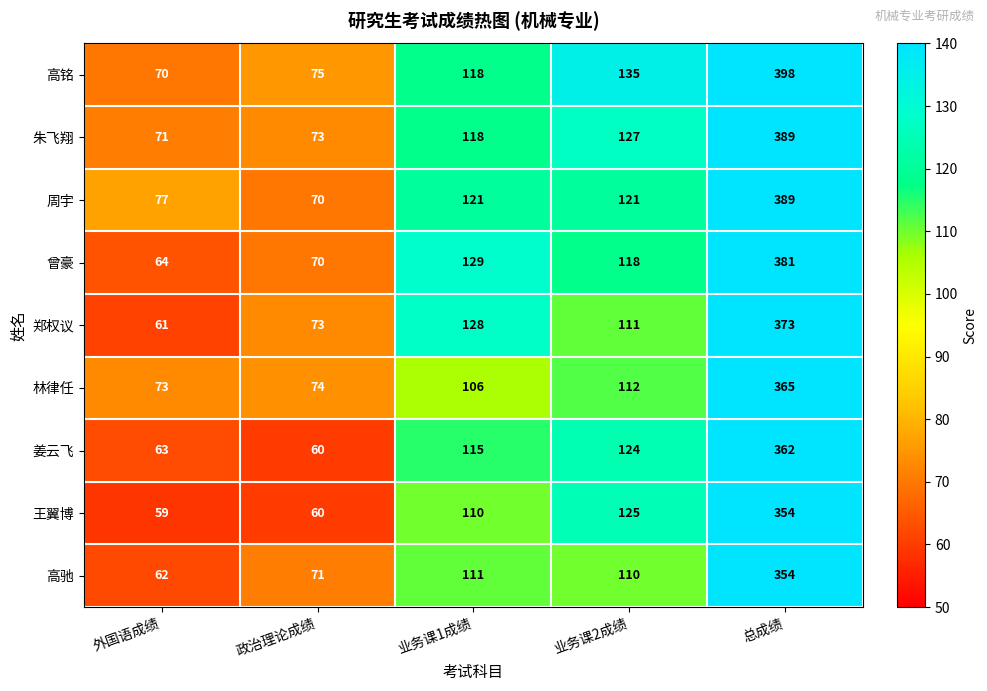

List the labels in order of 王翼博 value, smallest first.

外国语成绩, 政治理论成绩, 业务课1成绩, 业务课2成绩, 总成绩